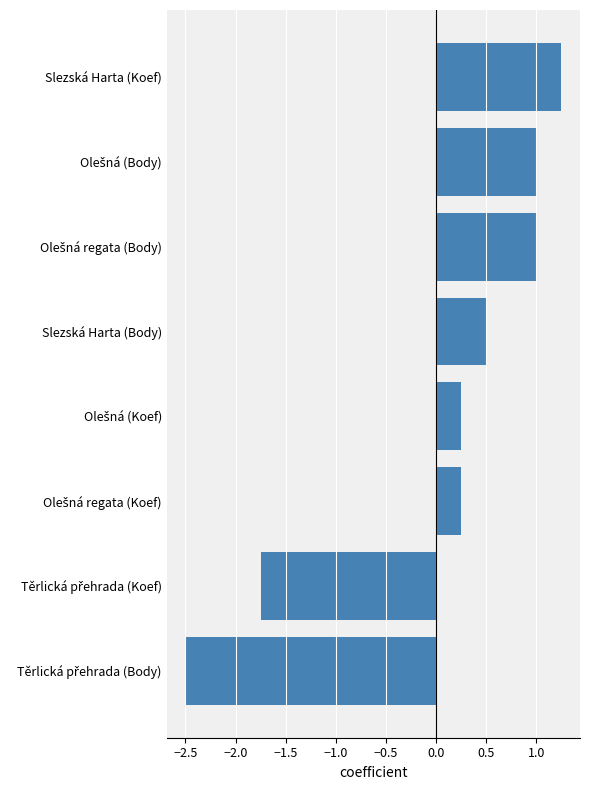

The value at Slezská Harta (Body) is 0.5. True or false?

True